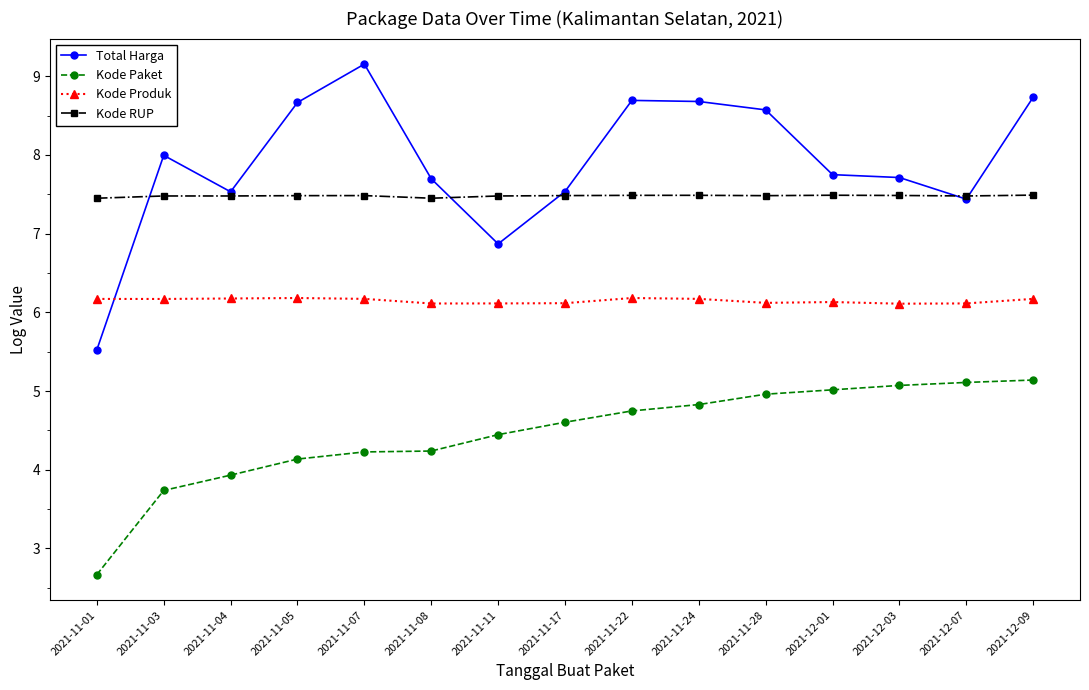

List the series in order of their peak value, lowest first.

Kode Paket, Kode Produk, Kode RUP, Total Harga